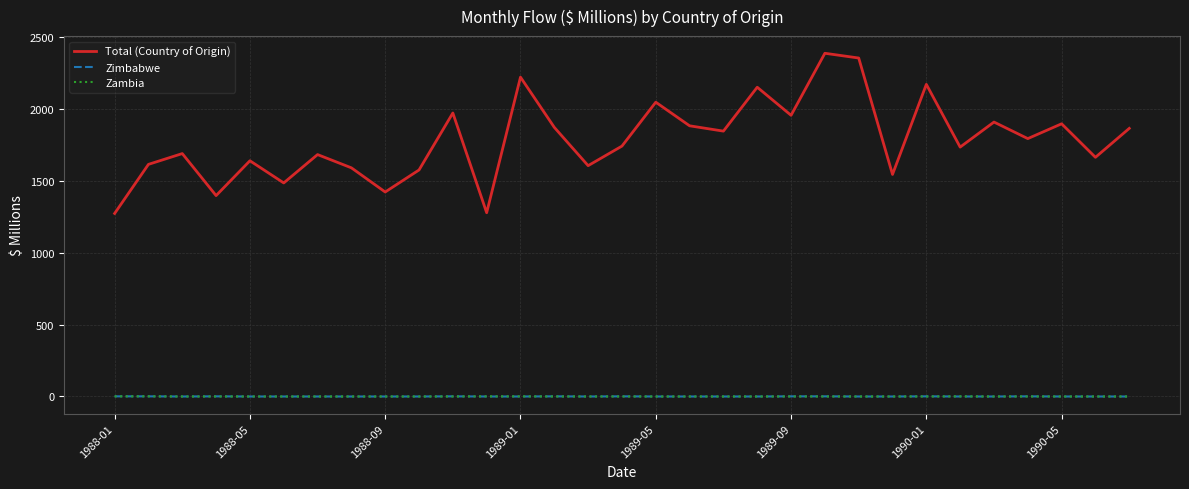

True or false: Zimbabwe and Total (Country of Origin) cross at least once.

False